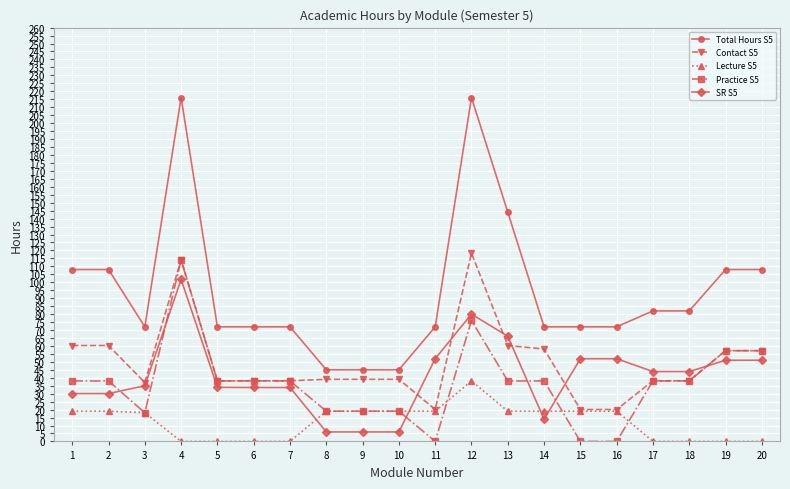

What are all the series names shown in the legend?

Total Hours S5, Contact S5, Lecture S5, Practice S5, SR S5